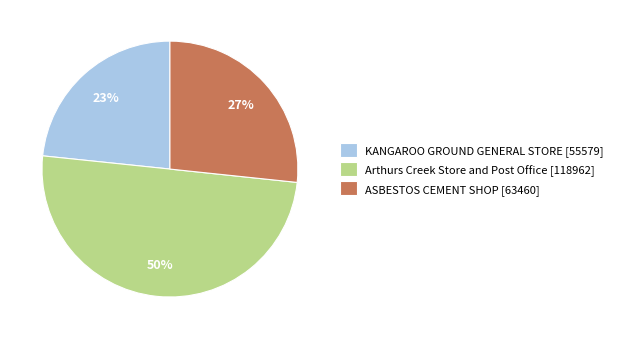

What percentage is the KANGAROO GROUND GENERAL STORE slice, to the nearest percent?

23%